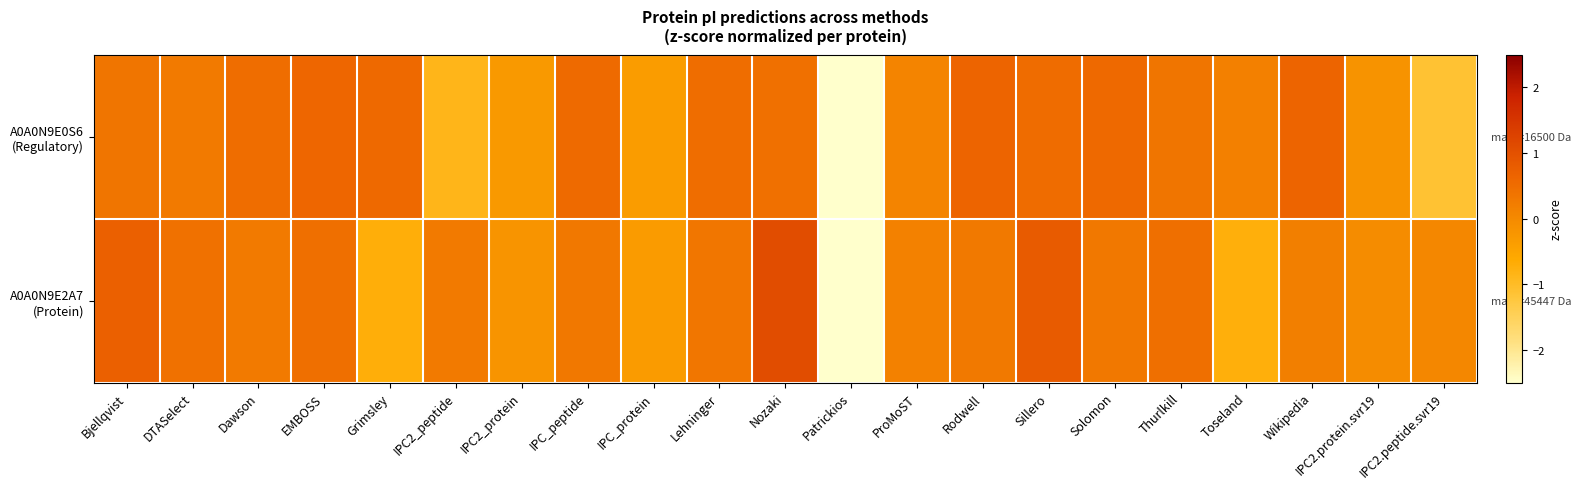

Rank the series by their maximum value, from highest to lowest.

A0A0N9E2A7 (Protein), A0A0N9E0S6 (Regulatory)